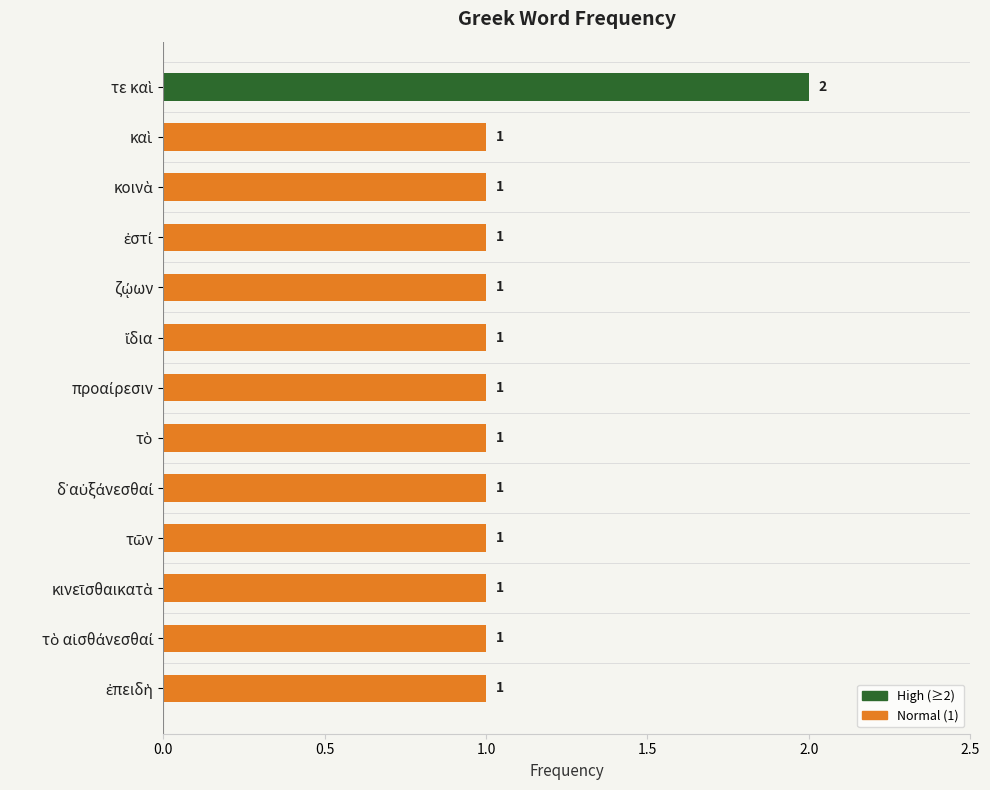

Count the values in the range 1 to 2.

13